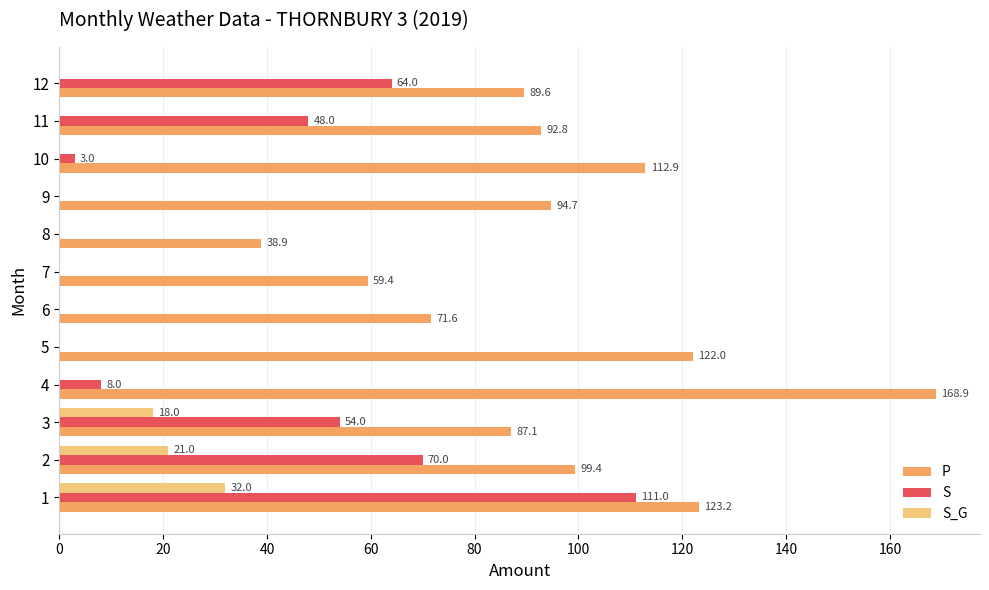

What is the maximum value shown in the chart?

168.9